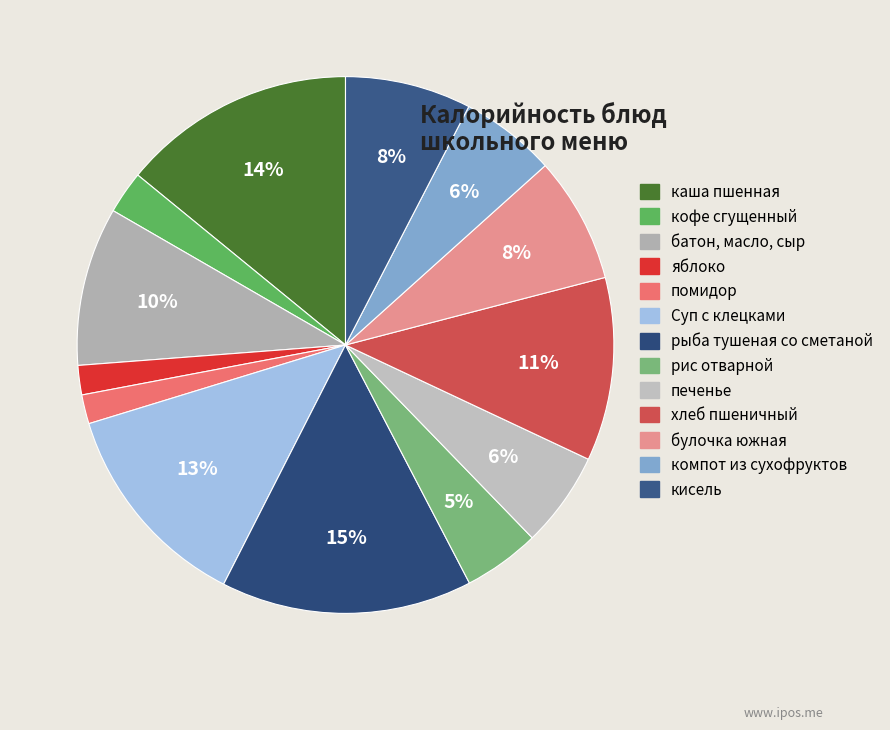

True or false: помидор accounts for 15% of the total.

False